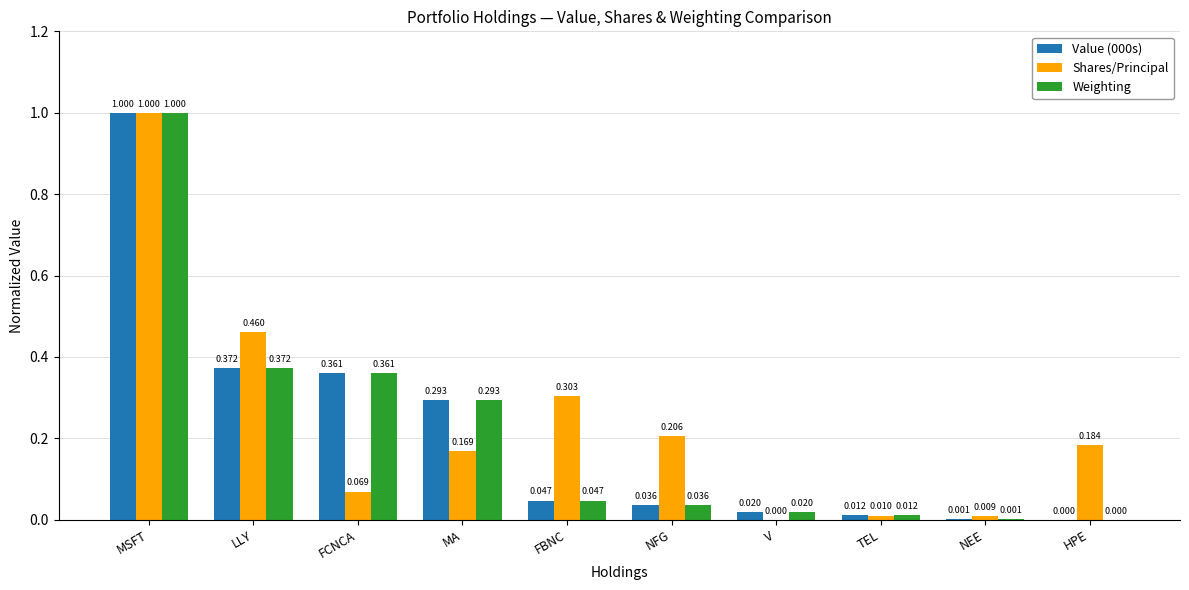

At which label does Shares/Principal reach its peak?

MSFT